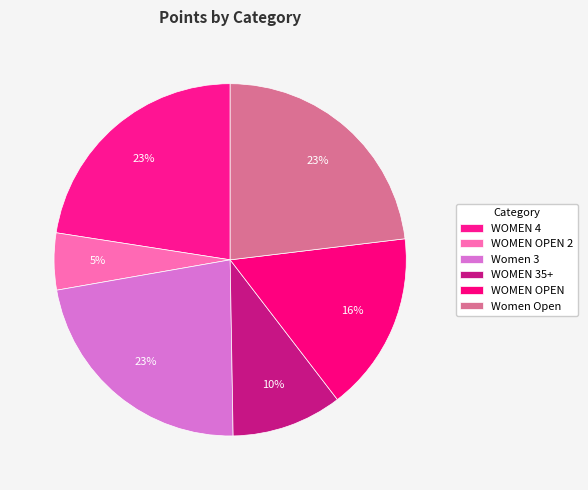

Count the number of slices in the pie.

6